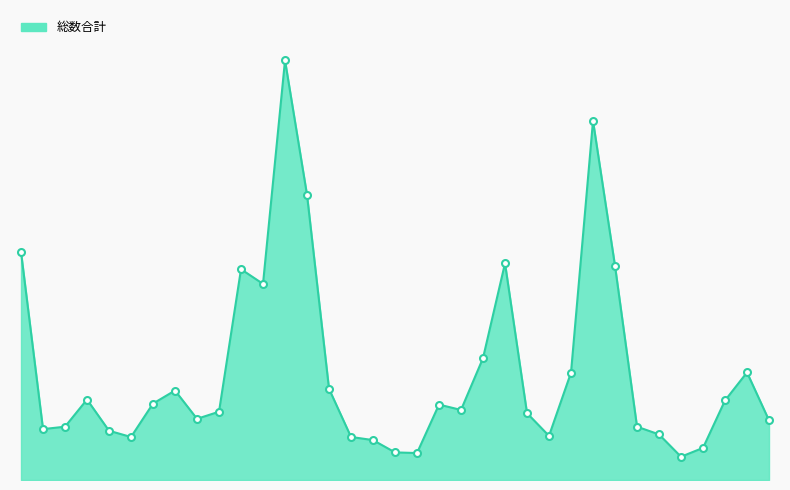

What is the label of the 4th point from the right?

島根県